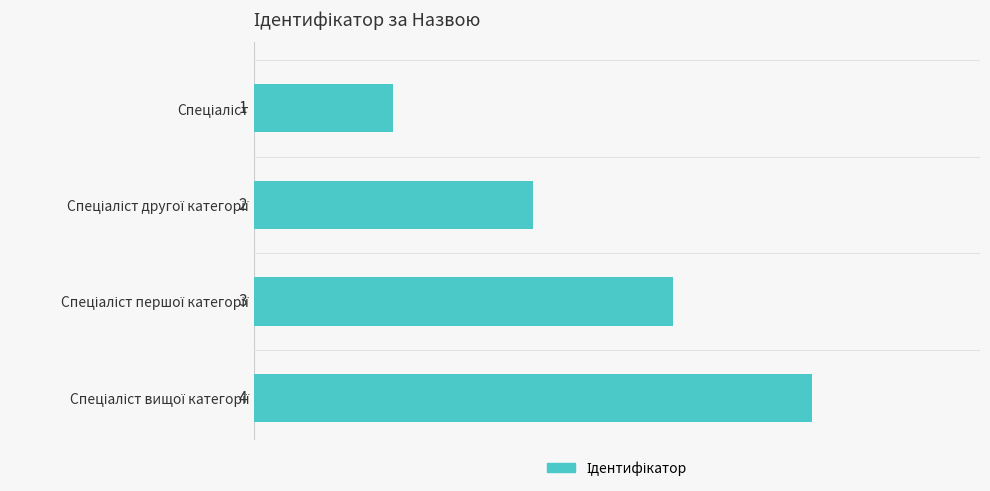

What is the value of the 1st bar from the top?

1